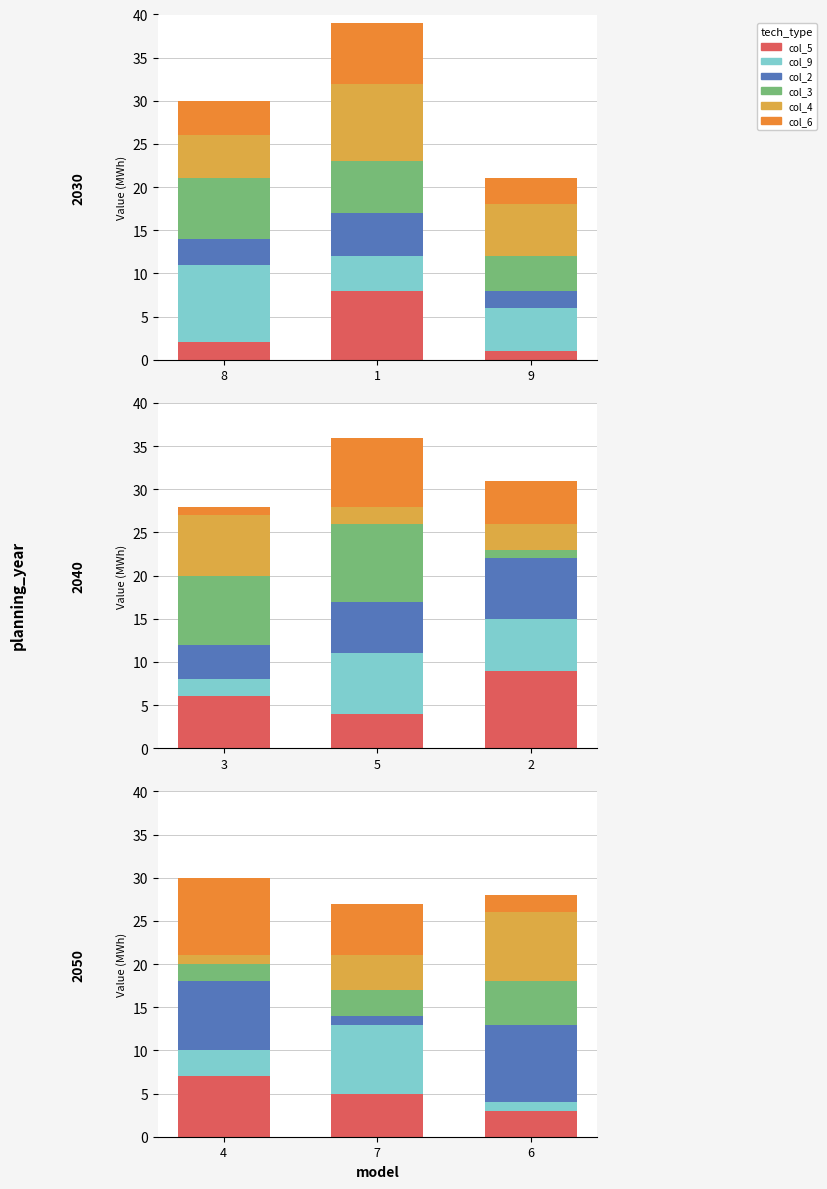

True or false: col_6 has a value of 14 at 4.

False